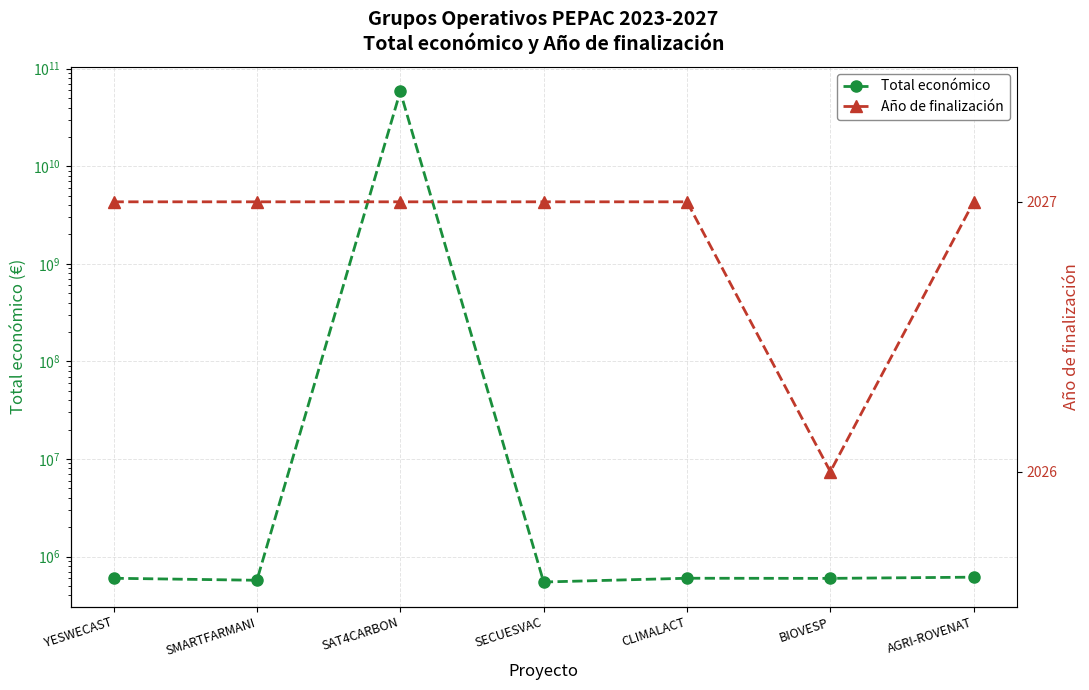

Reading left to right, transcribe all the data shown in this chart.

Total económico: 599792	571965	58462941715	548889	600000	598139	615375
Año de finalización: 2027	2027	2027	2027	2027	2026	2027